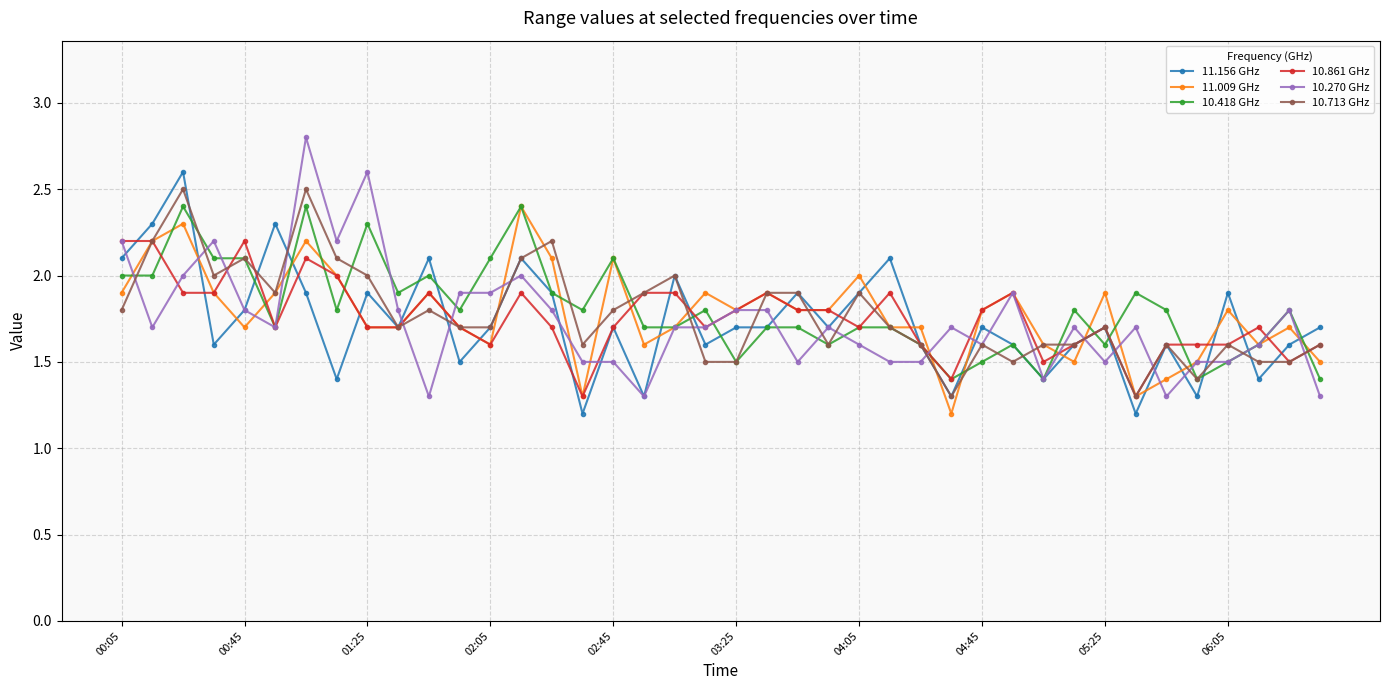

What is the value of the 11.009 GHz point at the 27th from the left?

1.7